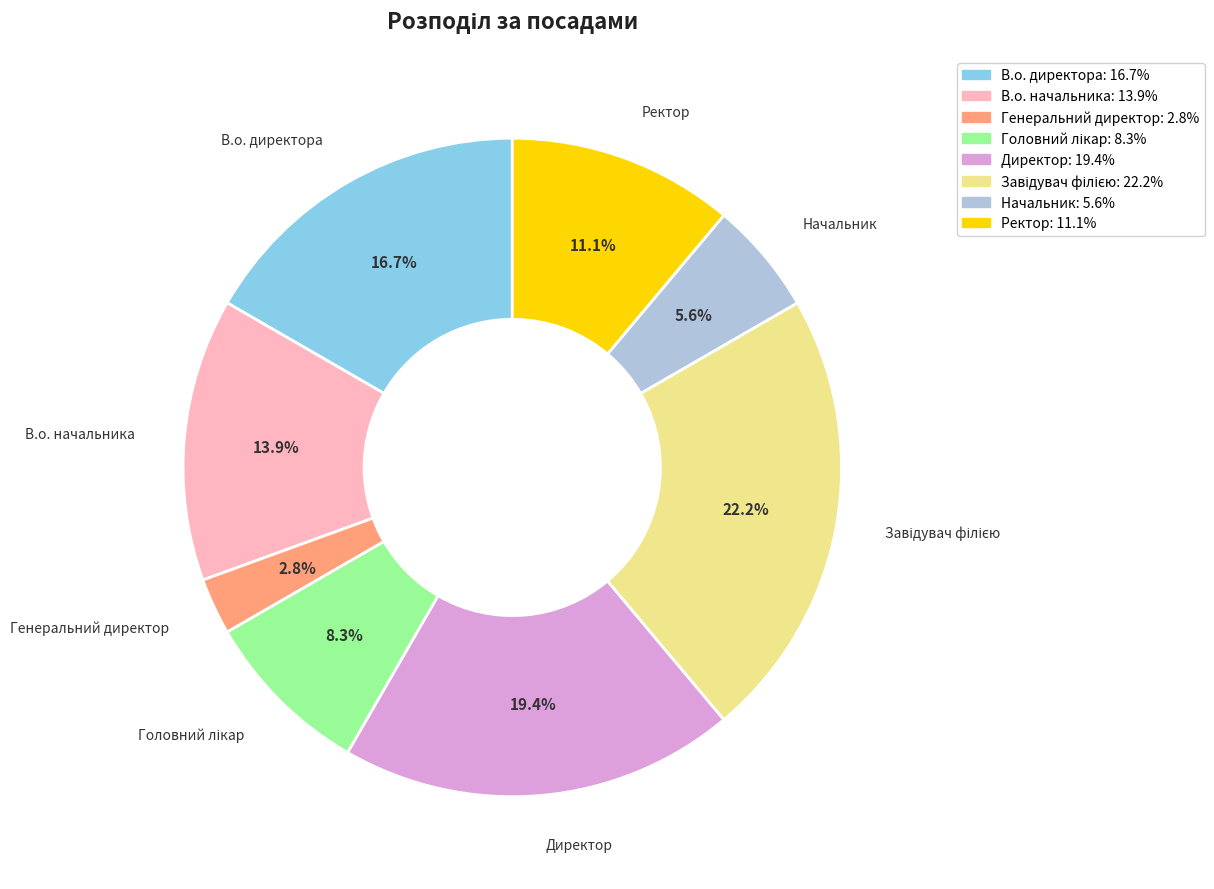

How many segments does this pie chart have?

8